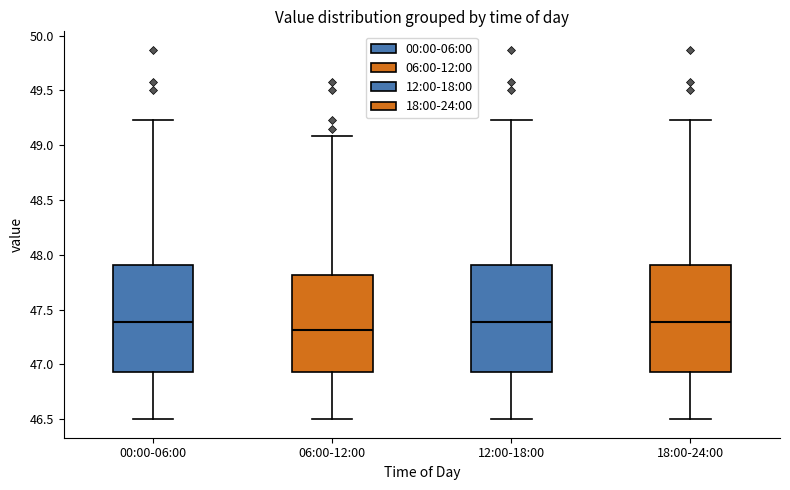

Reading left to right, transcribe this box plot: for each box, give where its median line is, the range the box spans, and where its two whiskers end, as read against the y-axis. The values are not printed on the chart, so give them approximately, as read against the axis.

00:00-06:00: median 47.40, box 46.95 to 47.90, whiskers 46.50 to 49.25
06:00-12:00: median 47.30, box 46.95 to 47.80, whiskers 46.50 to 49.10
12:00-18:00: median 47.40, box 46.95 to 47.90, whiskers 46.50 to 49.25
18:00-24:00: median 47.40, box 46.95 to 47.90, whiskers 46.50 to 49.25